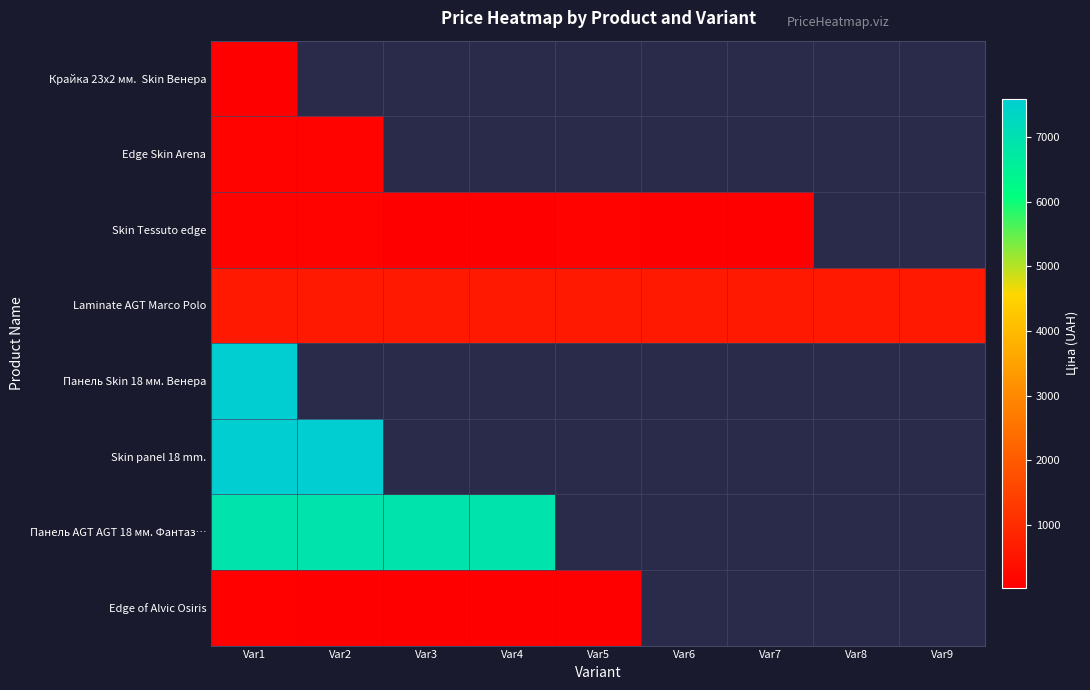

Count the number of categories in the chart.

9